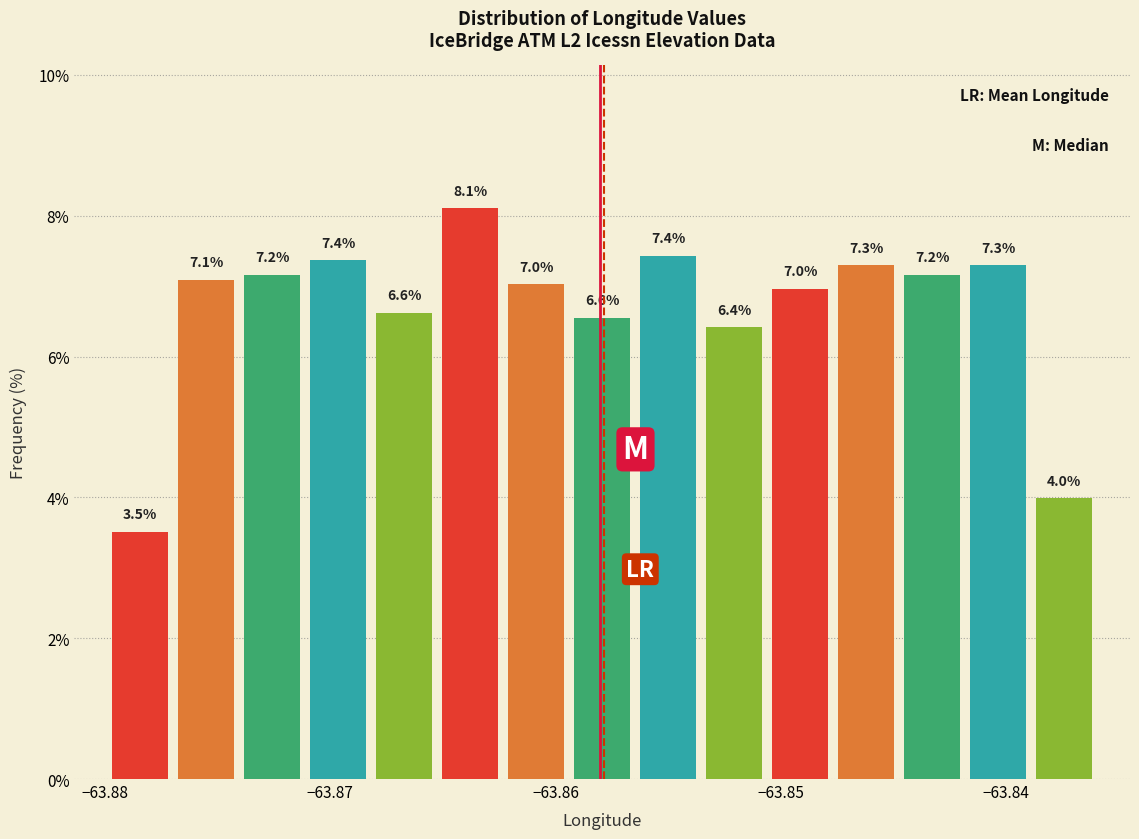

Around what value on the x-axis is the tallest bar? Give the approximate position of its centre, as read against the axis.

-63.864